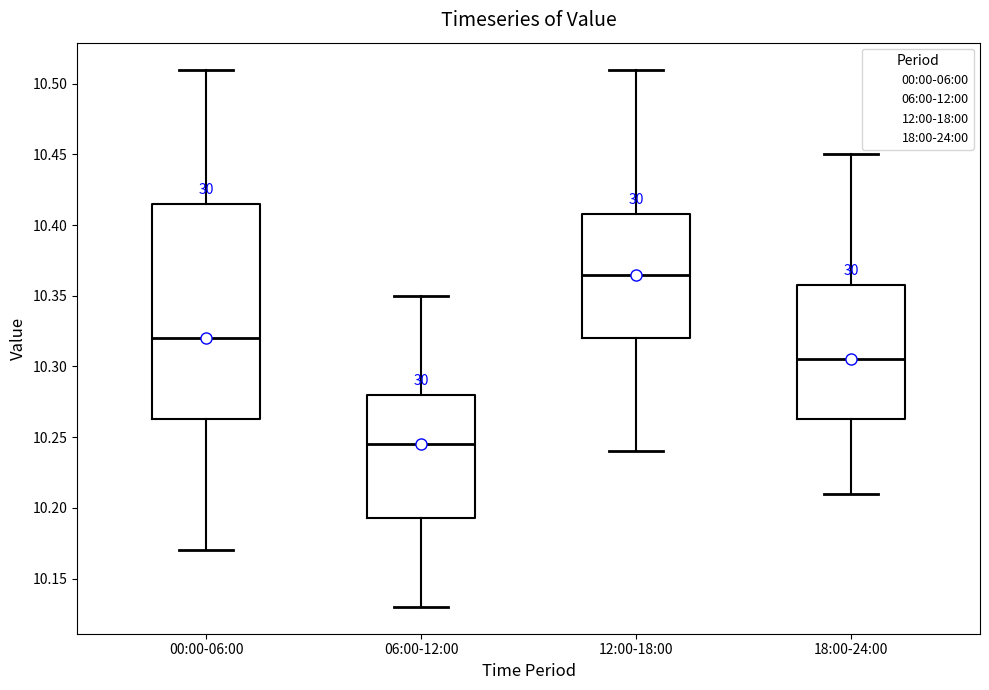

Which box is the tallest, from its lower edge to its upper edge?

00:00-06:00